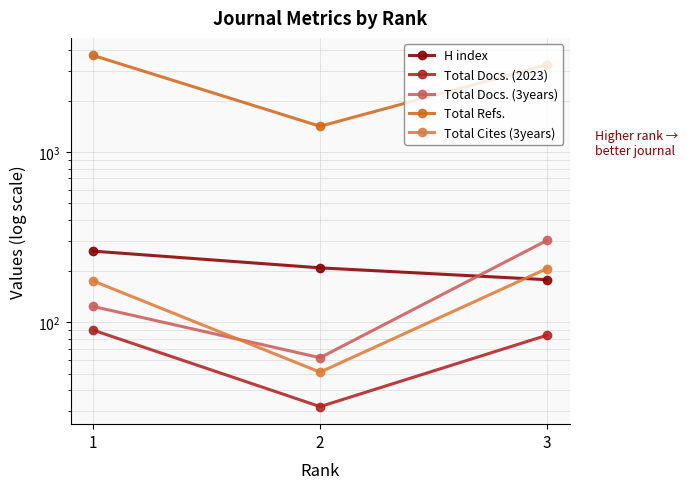

Reading left to right, what are all the values shown in this chart?

H index: 1=262	2=209	3=178
Total Docs. (2023): 1=90	2=32	3=84
Total Docs. (3years): 1=124	2=62	3=303
Total Refs.: 1=3695	2=1418	3=3255
Total Cites (3years): 1=175	2=51	3=207